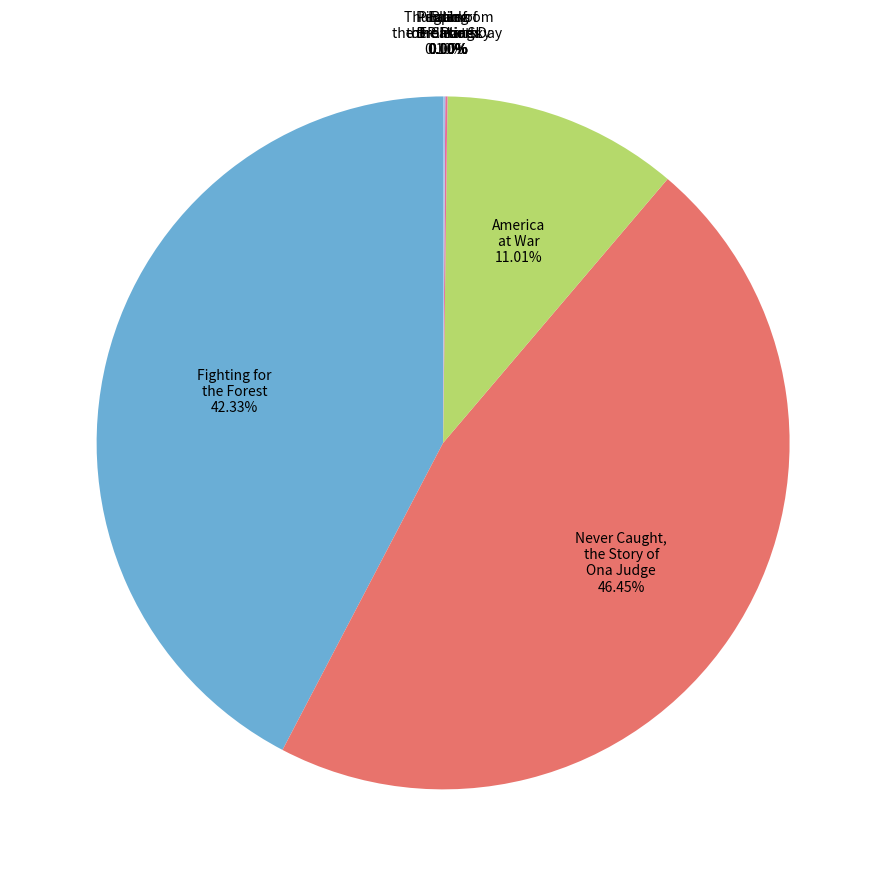

Is there a majority slice in this chart?

No